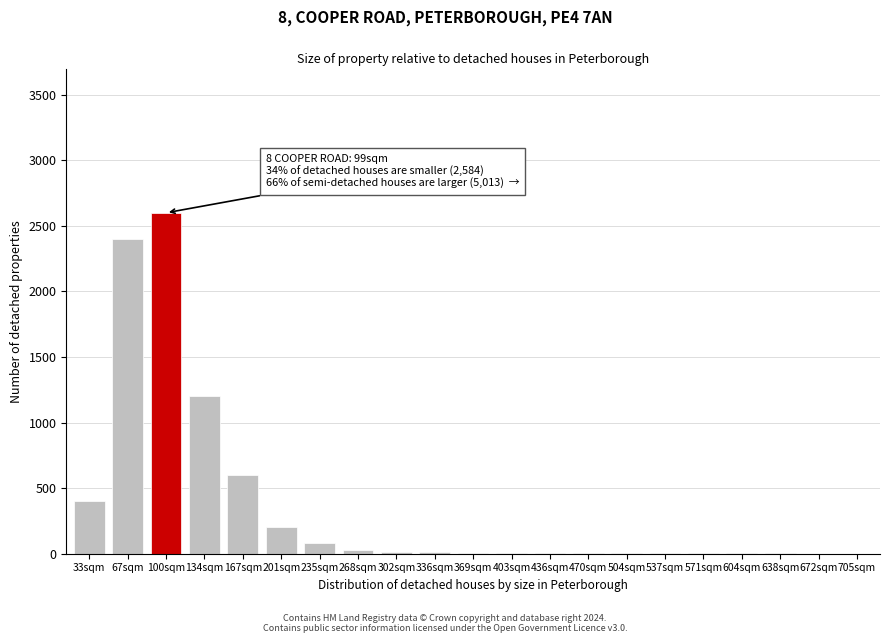

The chart shows a value of 5 at 436sqm. True or false?

True